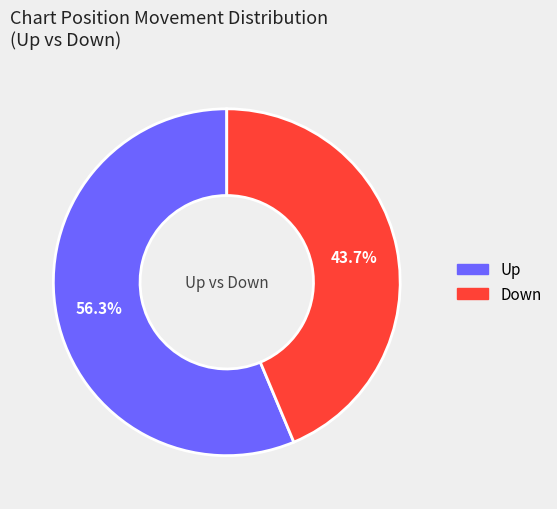

Which category has the biggest portion of the pie?

up